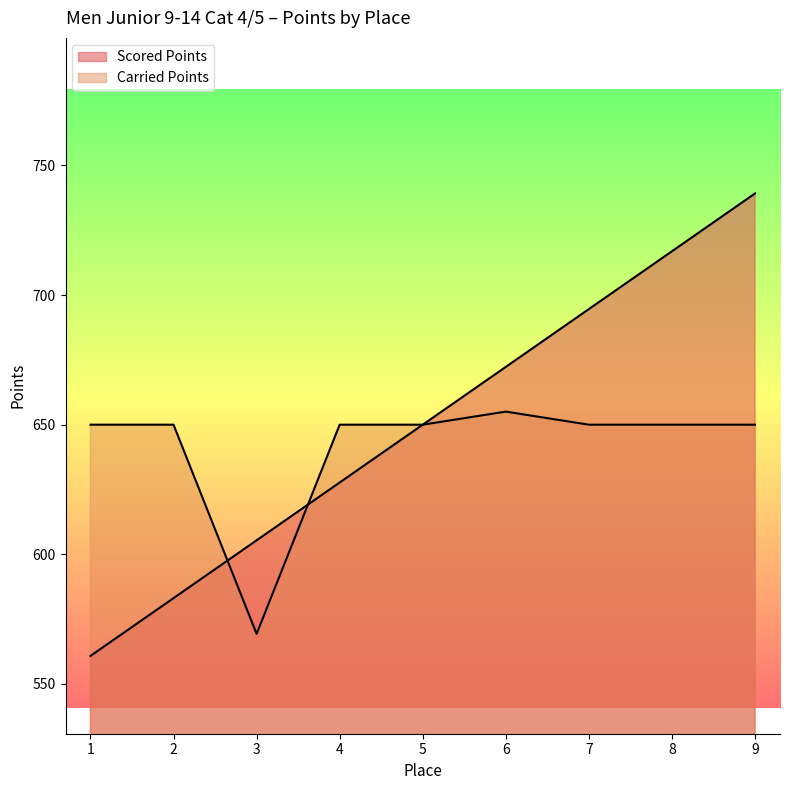

Between which two adjacent categories do Carried Points and Scored Points first intersect?

2 and 3